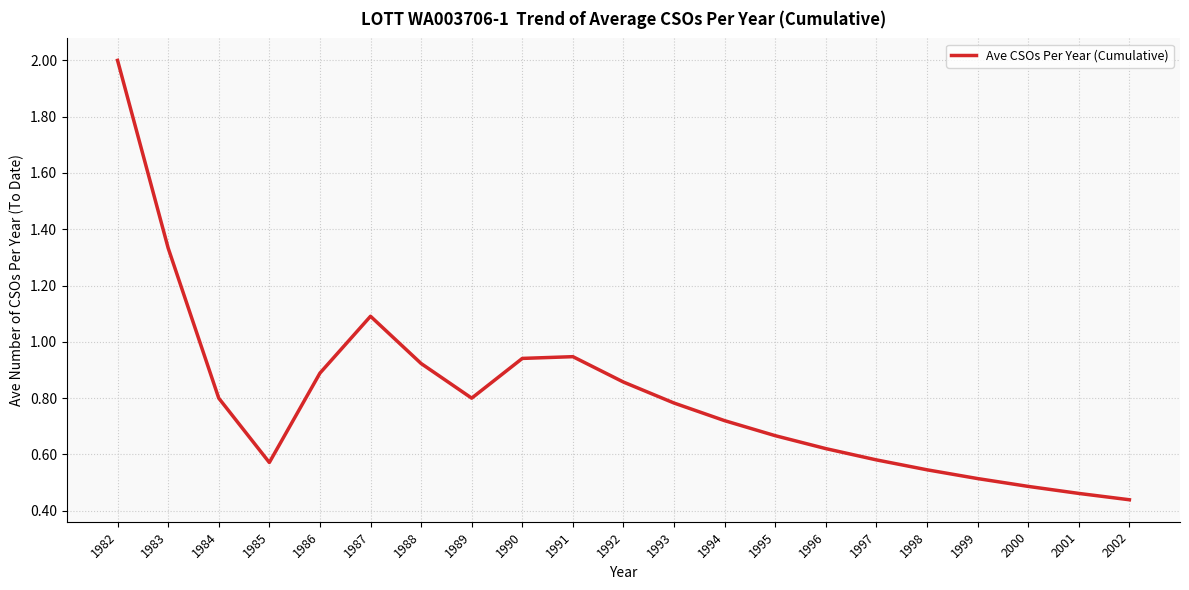

The value at 1993 is 0.8. True or false?

True